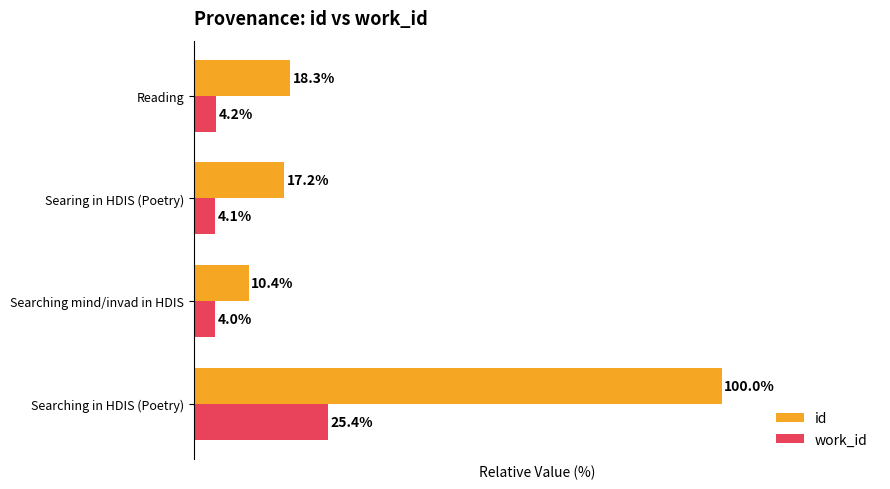

Rank the series by their maximum value, from highest to lowest.

id, work_id